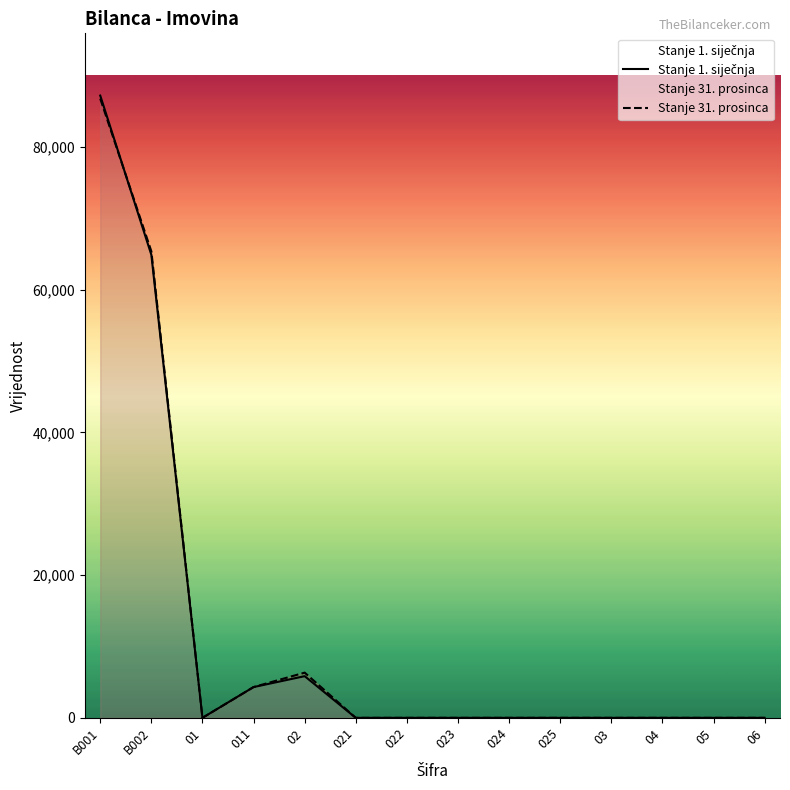

Does the chart display data point markers on the line(s)?

No